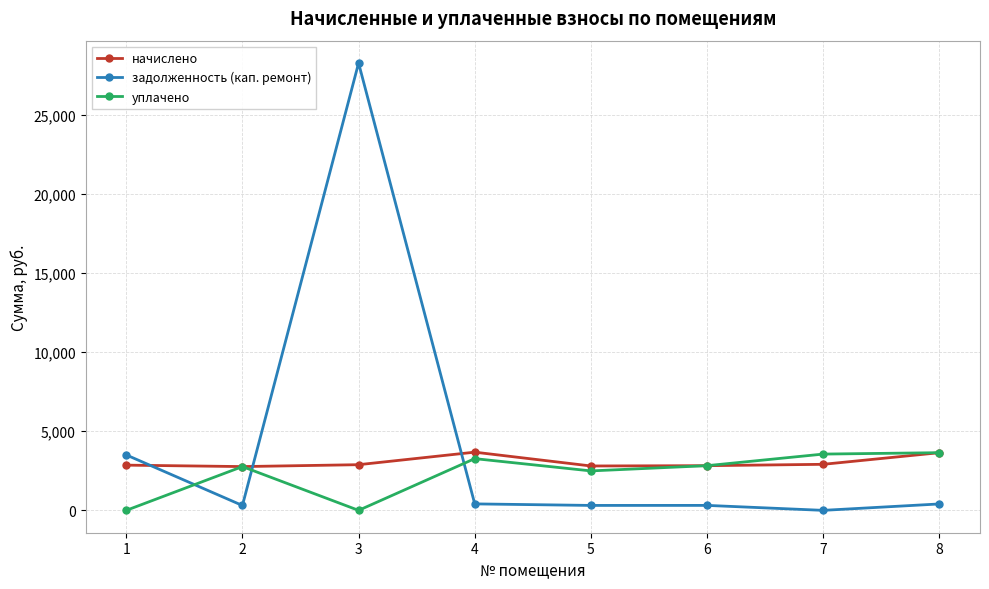

The value of начислено at 7 is 5020.2. True or false?

False